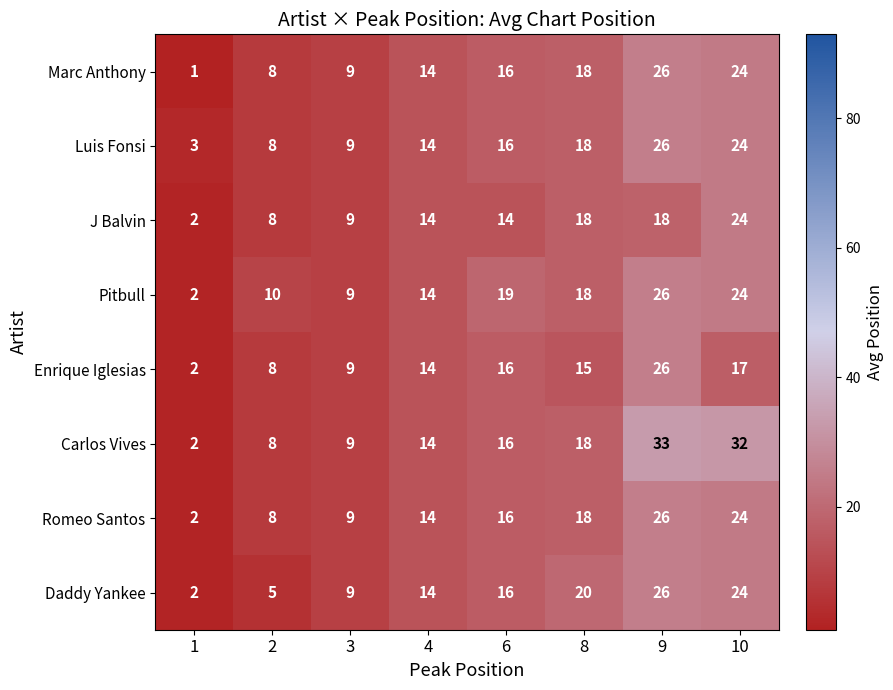

Where is Enrique Iglesias nearest to the value 14?

4